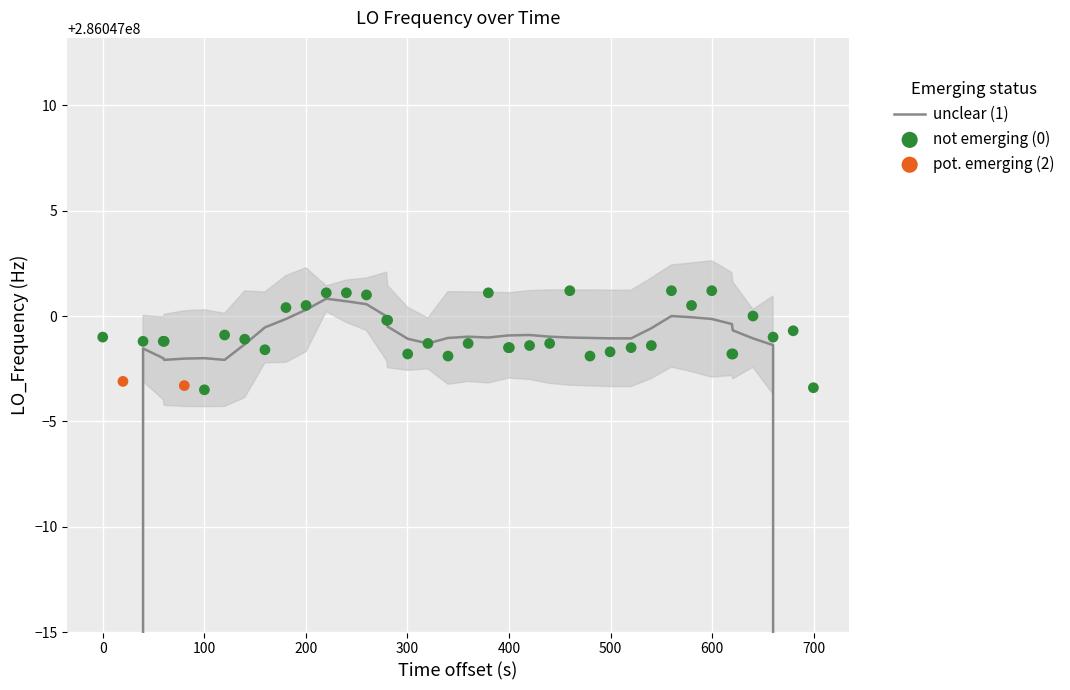

Which has a higher value, 34 or 100?

34